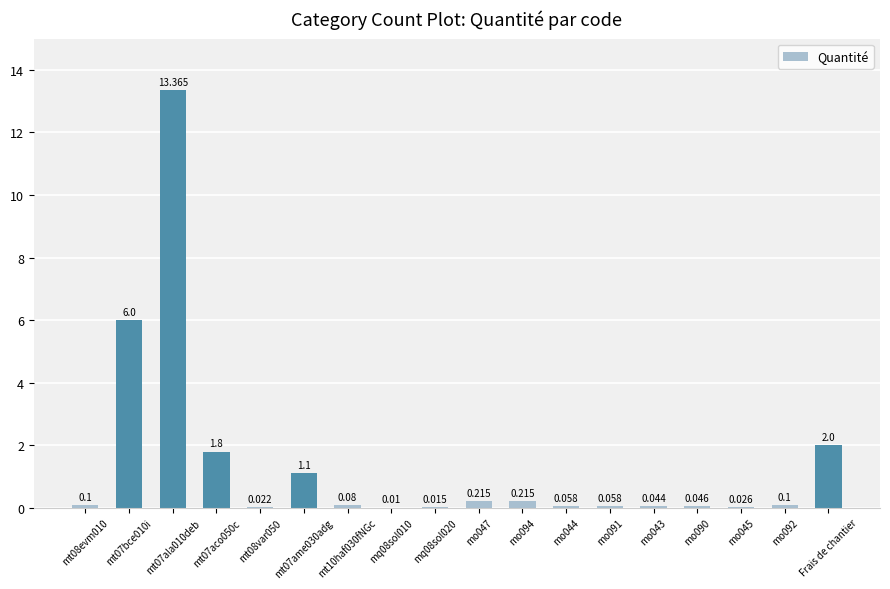

Are the bars horizontal?

No